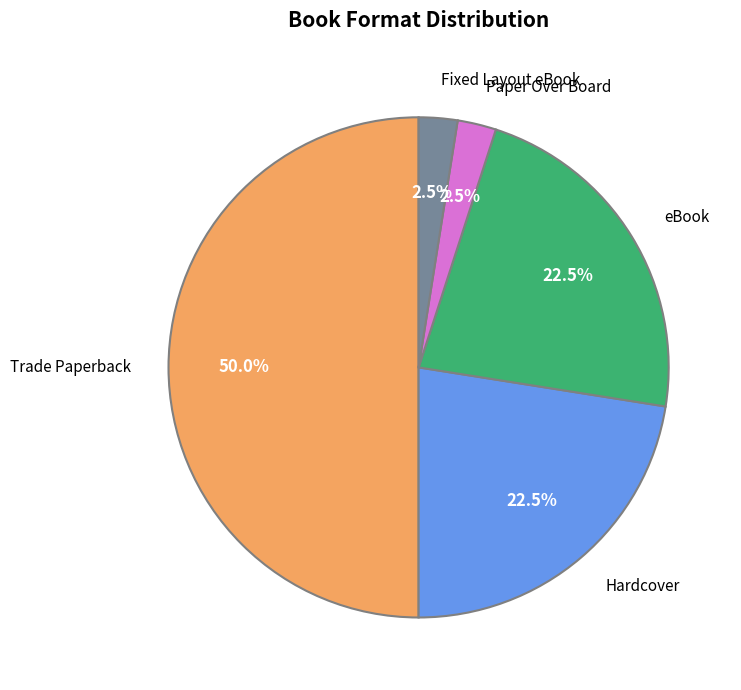

How many slices are in this pie chart?

5